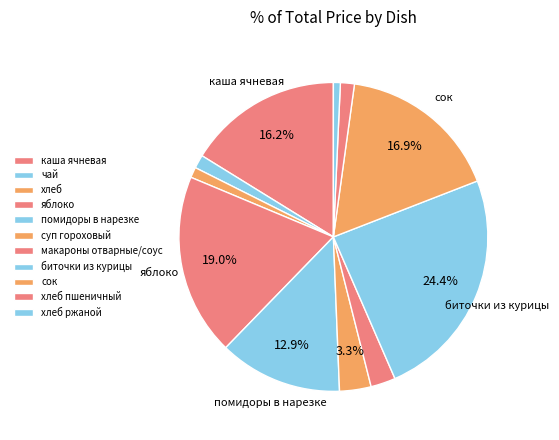

To the nearest percent, what portion does макароны отварные/соус represent?

3%